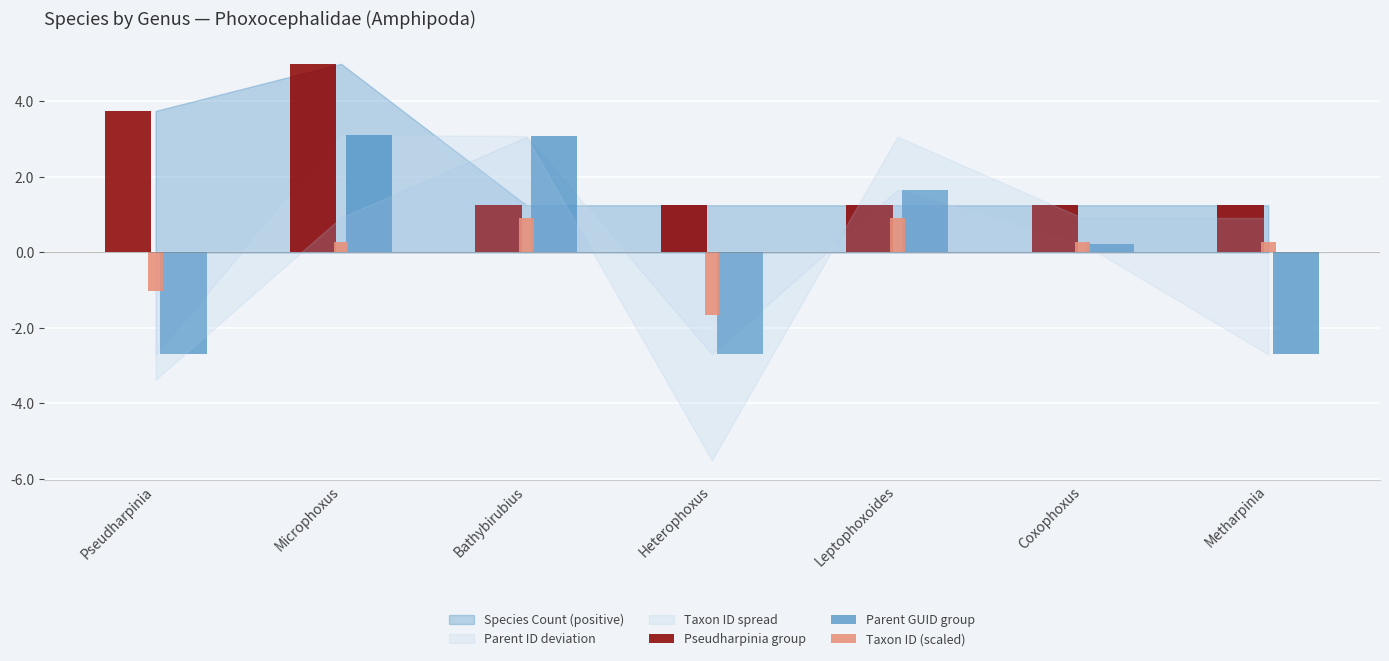

Which series has the largest range (max minus min)?

Parent GUID group